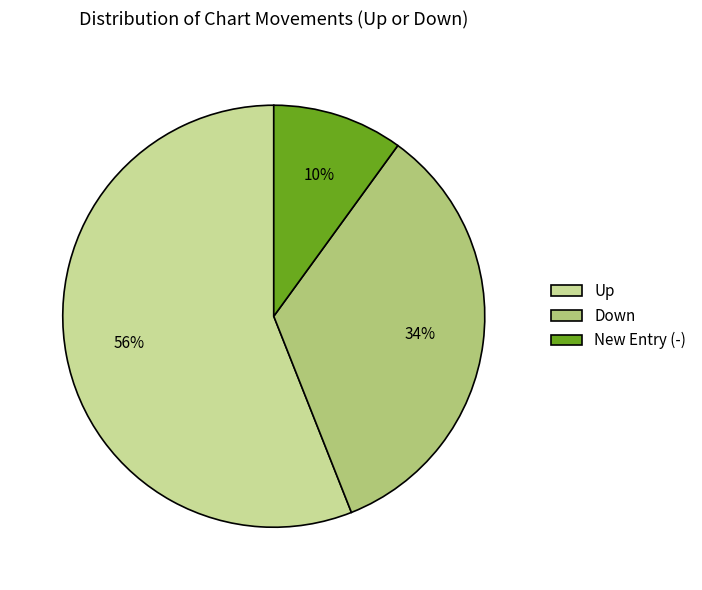

Which slice is the smallest?

New Entry (-)